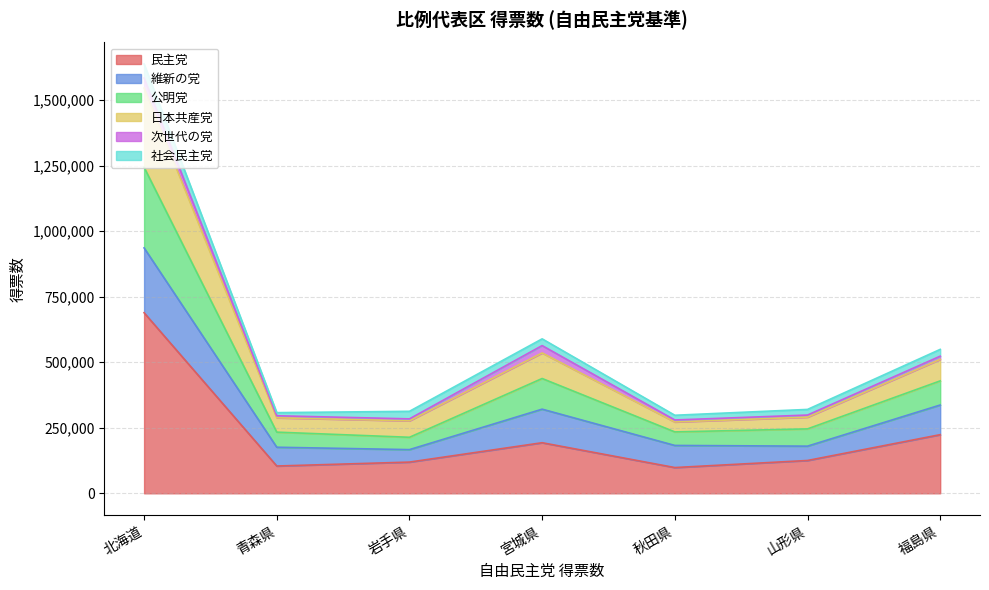

The 民主党 series shows 172880 at 青森県. True or false?

False